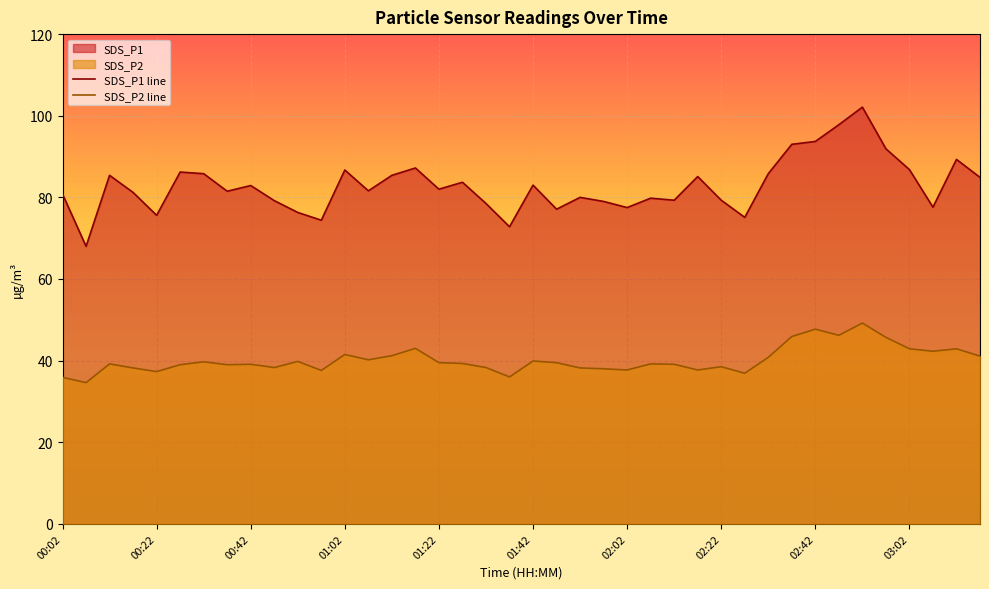

Which series has the largest total across all categories?

SDS_P1 line